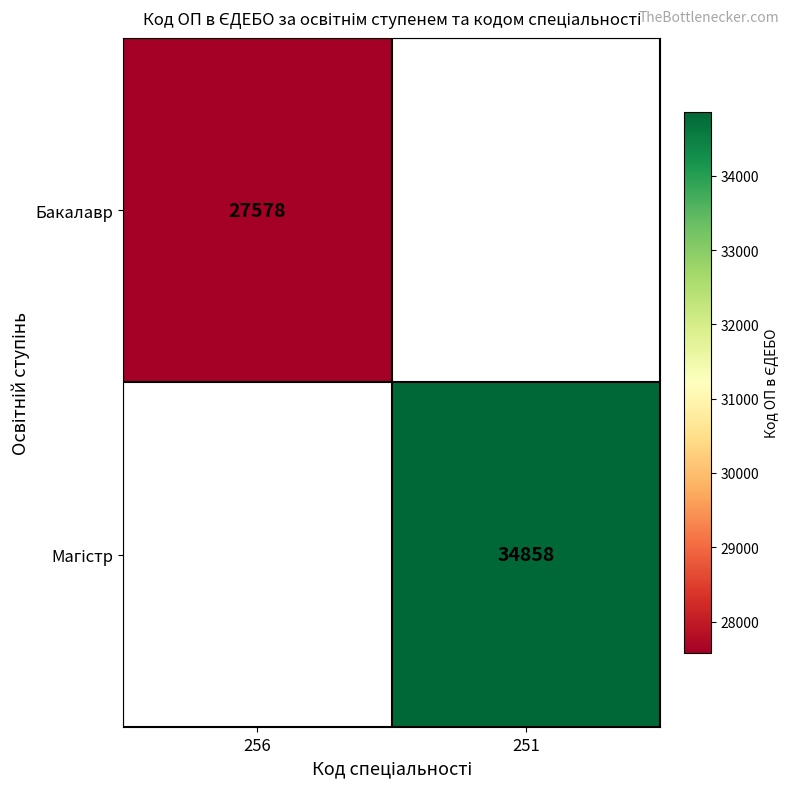

The value of Бакалавр at 256 is 27578. True or false?

True